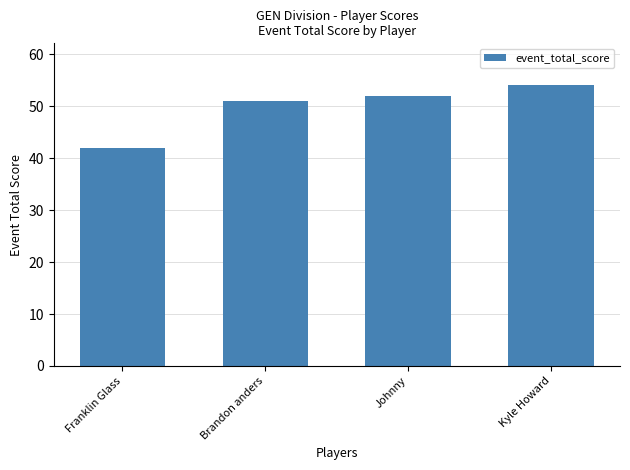

Reading left to right, extract all data points from this chart.

Franklin Glass=42	Brandon anders=51	Johnny=52	Kyle Howard=54